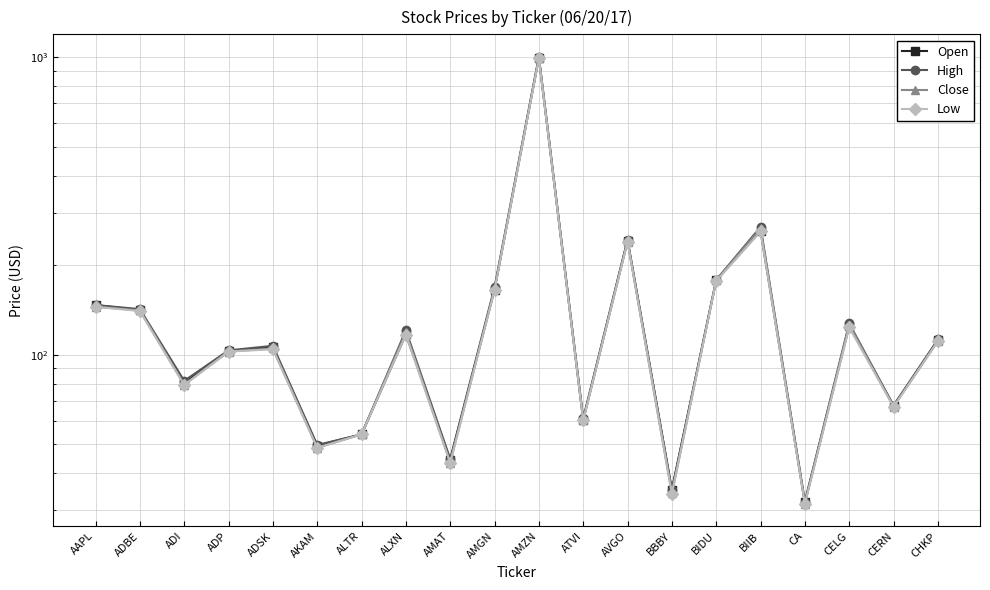

How many lines are shown in the chart?

4